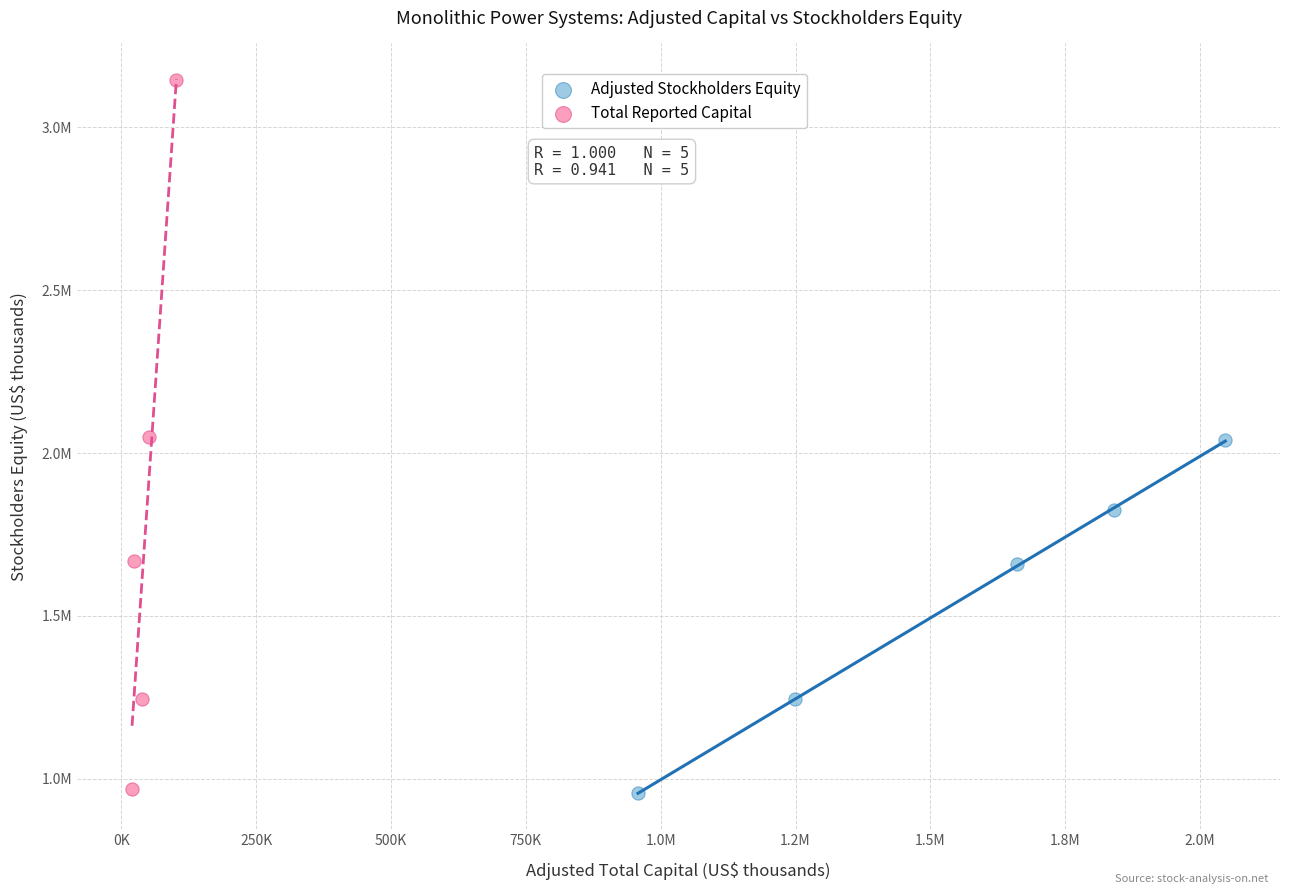

What are all the series names shown in the legend?

Adjusted Stockholders Equity, Total Reported Capital